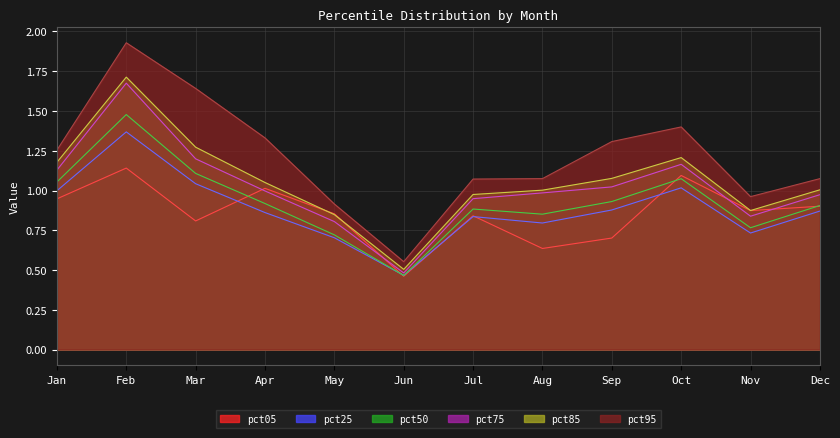

The value of pct75 at Mar is 0.8. True or false?

False